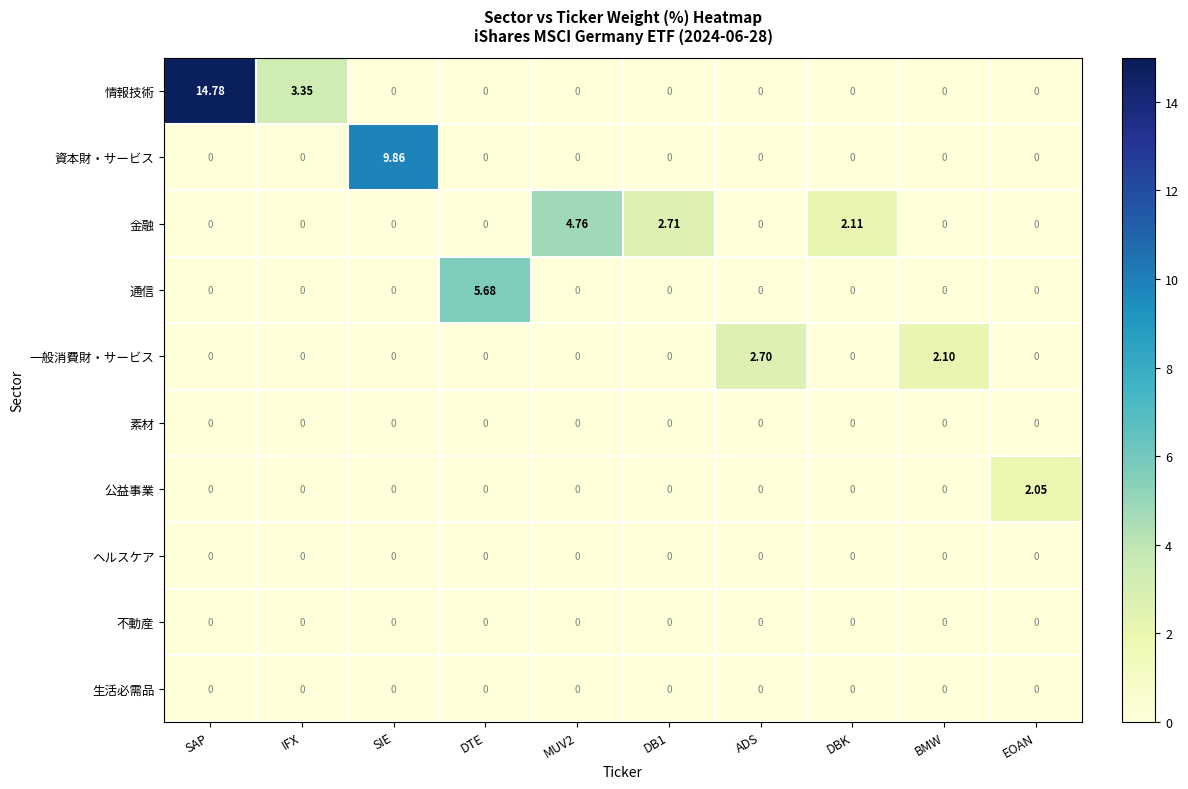

Which series changed the most between SAP and BMW?

情報技術